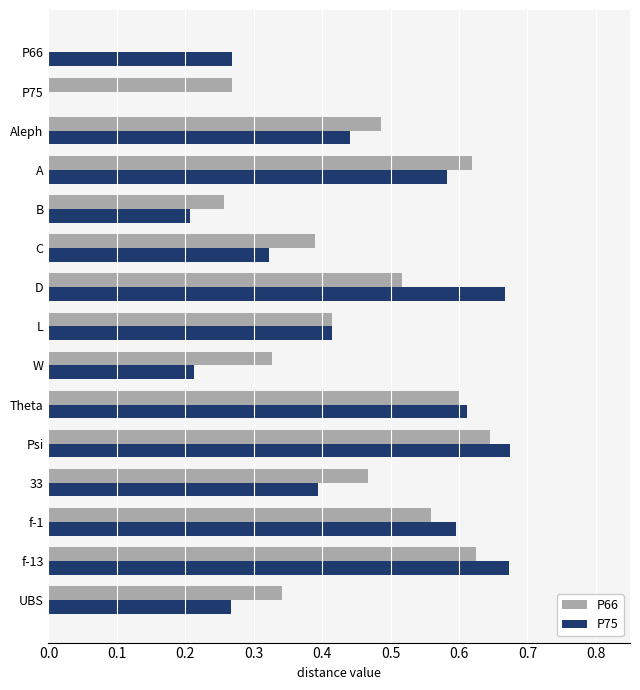

How many positive values does the P75 series have?

14